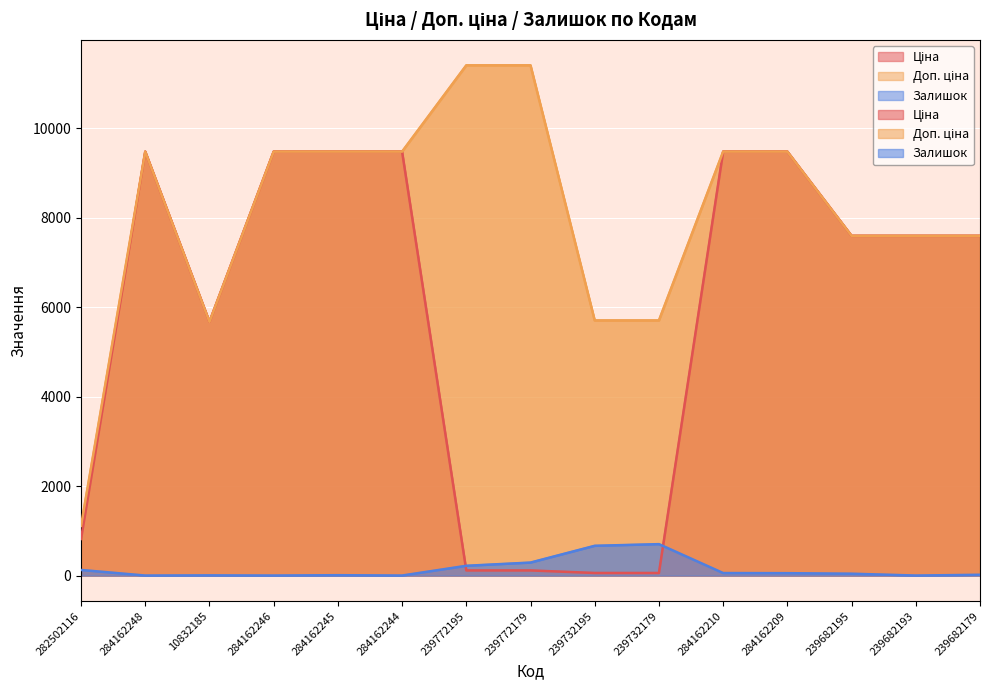

Does the chart display data point markers on the line(s)?

No